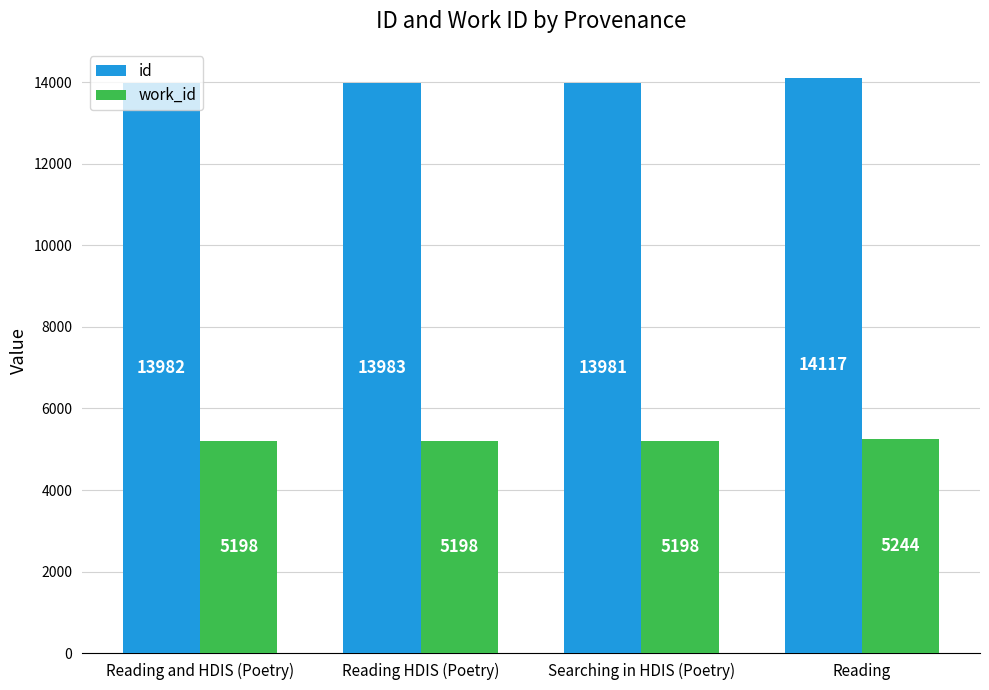

What is the difference between the highest and lowest values at Reading and HDIS (Poetry)?

8784